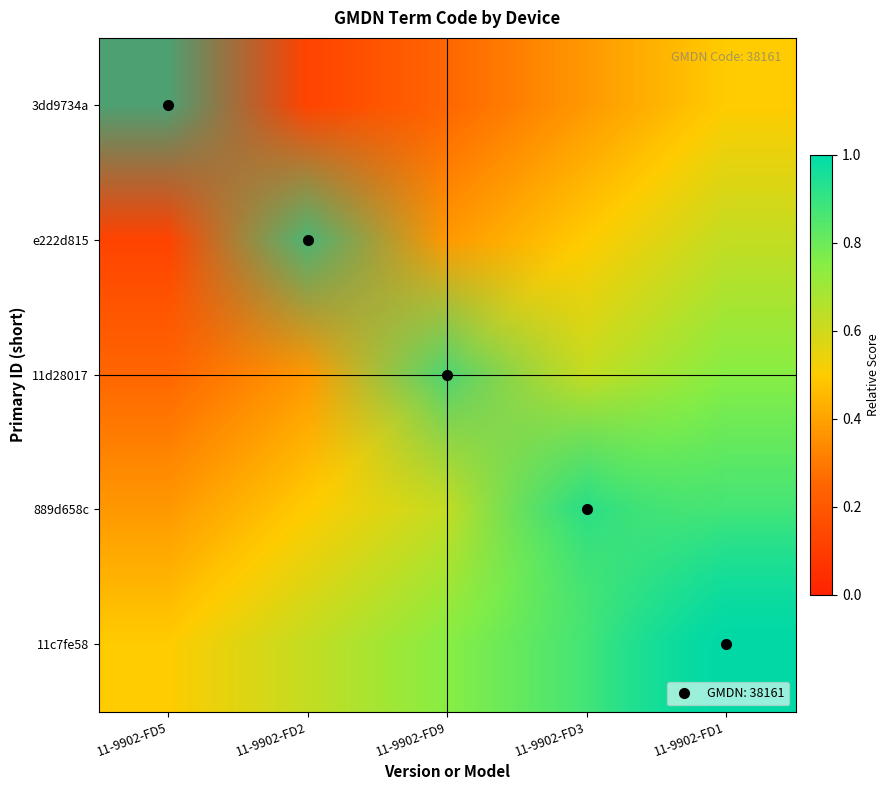

Rank the series by their maximum value, from lowest to highest.

3dd9734a, e222d815, 11d28017, 889d658c, 11c7fe58